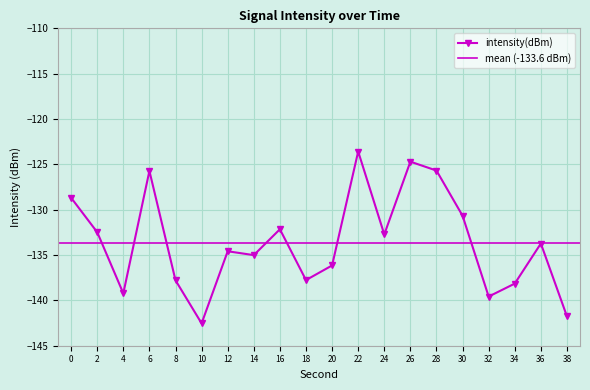

How many interior local peaks (higher than both neighbors) does the data have?

6